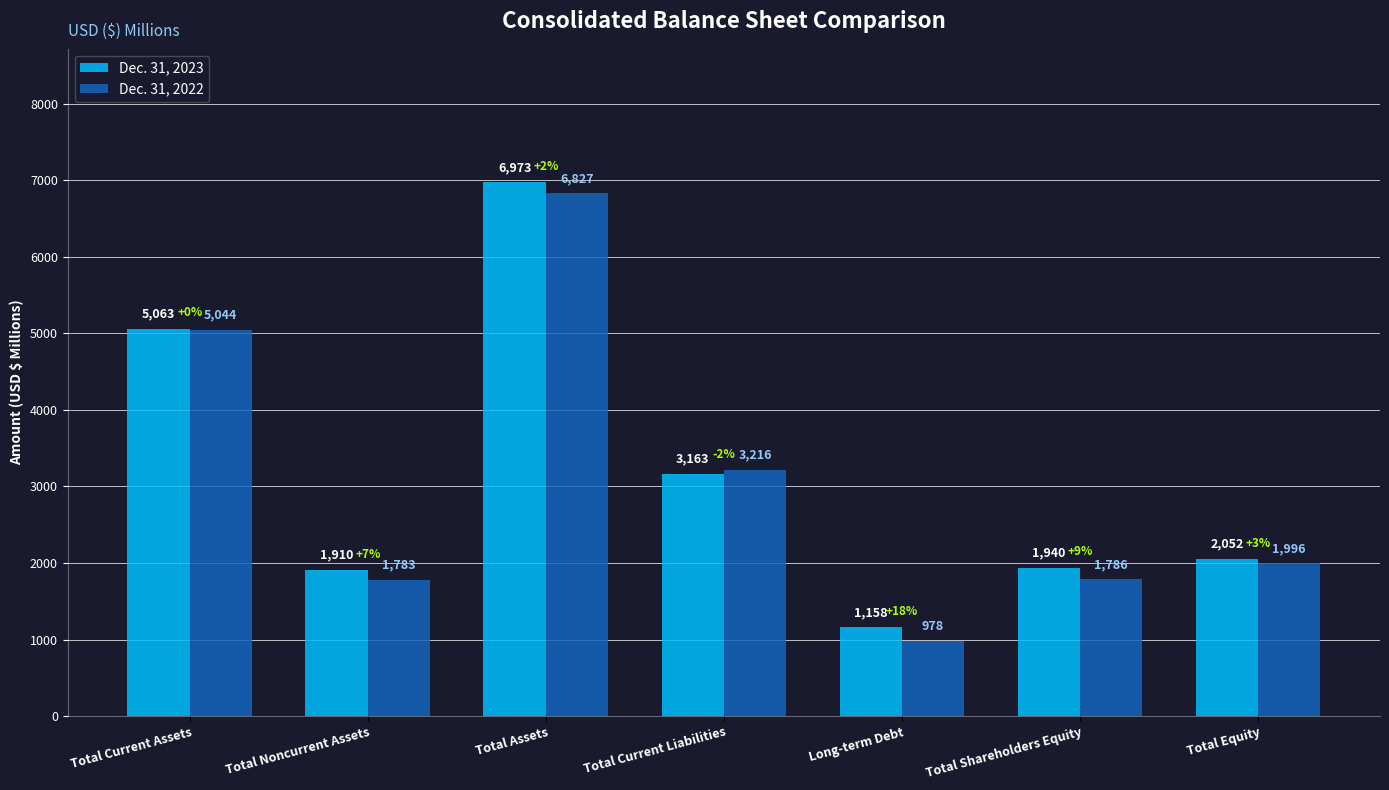

What is the maximum value shown in the chart?

6973